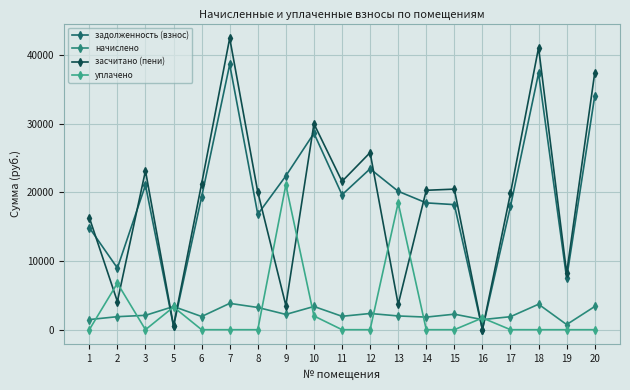

At which category does начислено reach its first local valley?

6